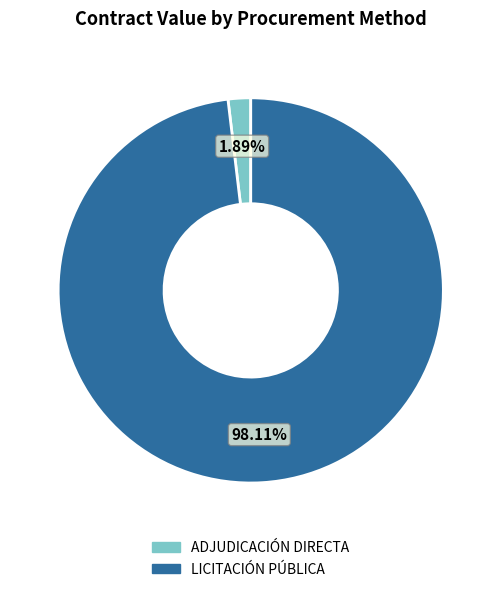

What percentage is the ADJUDICACIÓN DIRECTA slice, to the nearest percent?

2%